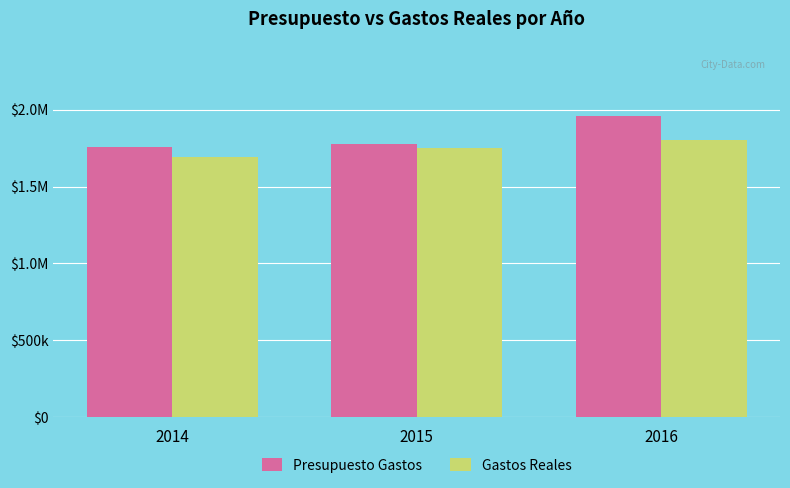

At how many categories does at least one series exceed 1752975?

3